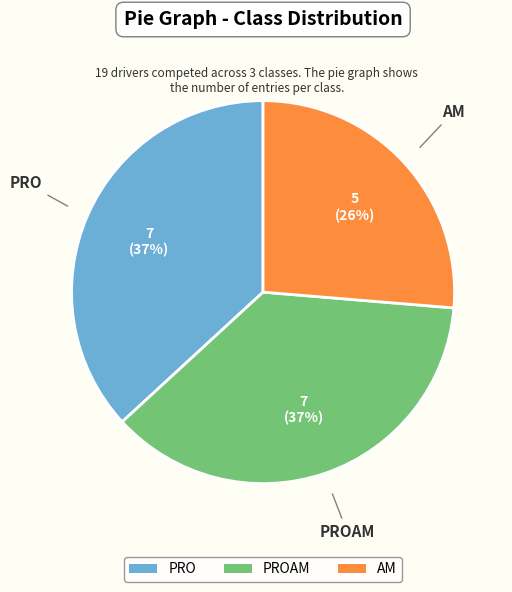

To the nearest percent, what percentage of the pie is AM?

26%